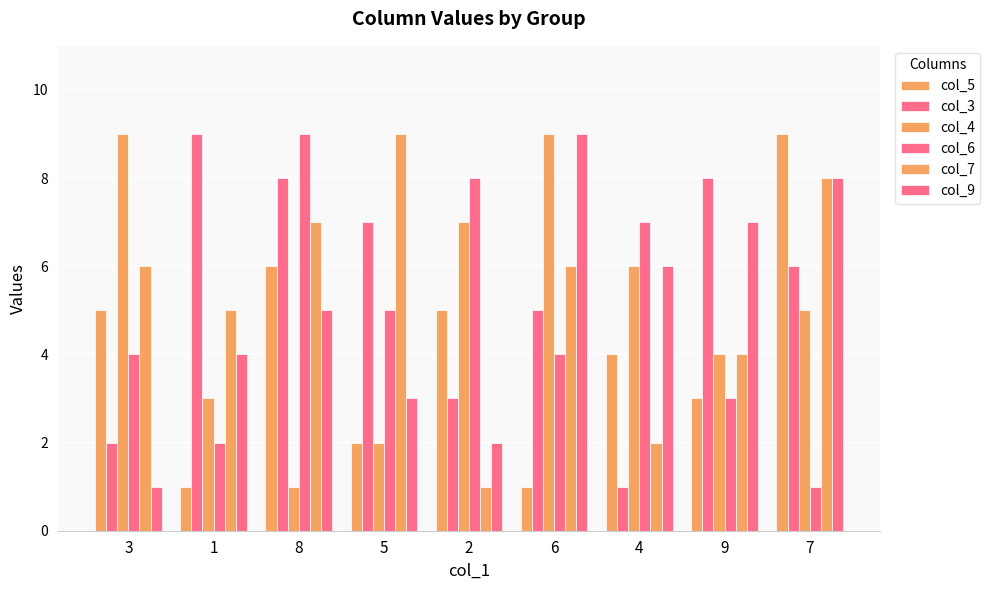

The value of col_9 at 4 is 9. True or false?

False